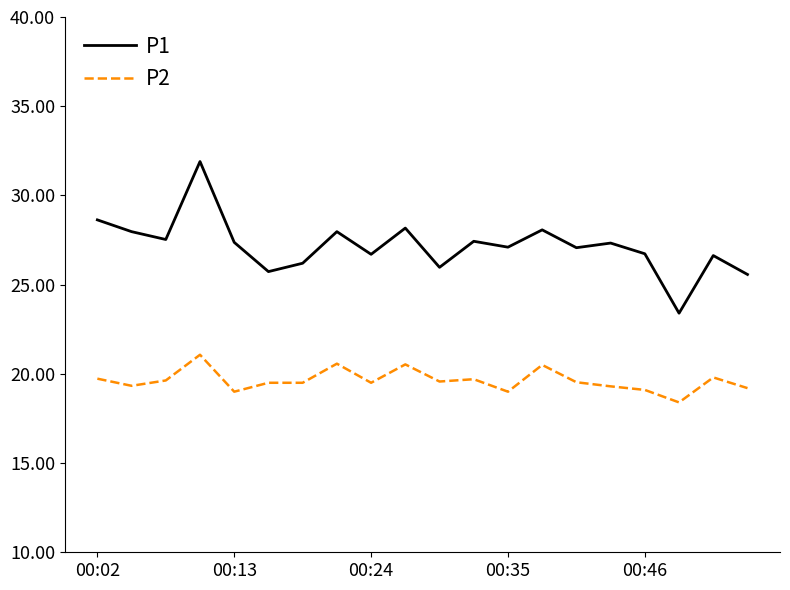

What is the sum of all P2 values?

392.5